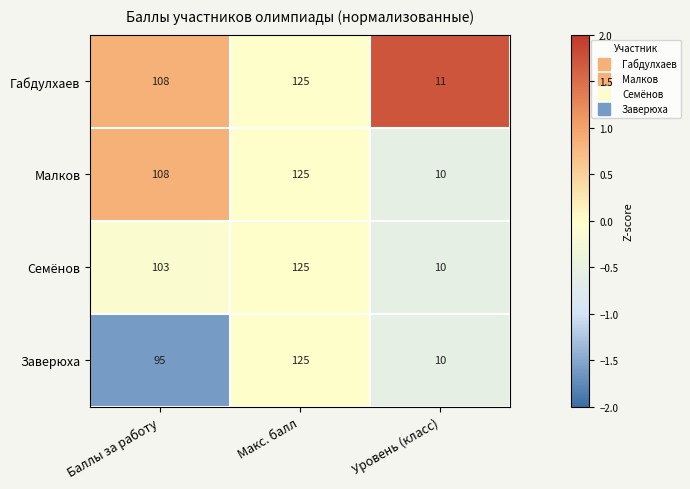

Reading left to right, what are all the values shown in this chart?

Габдулхаев: Баллы за работу=108	Макс. балл=125	Уровень (класс)=11
Малков: Баллы за работу=108	Макс. балл=125	Уровень (класс)=10
Семёнов: Баллы за работу=103	Макс. балл=125	Уровень (класс)=10
Заверюха: Баллы за работу=95	Макс. балл=125	Уровень (класс)=10